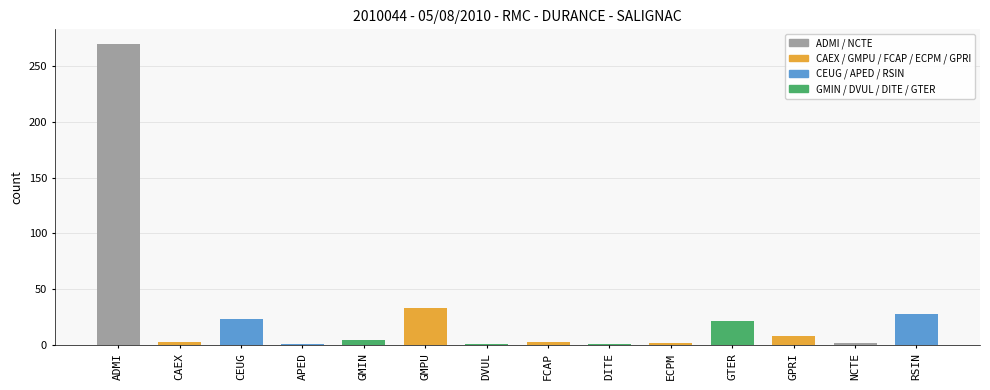

Where is the data nearest to the value 135?

GMPU